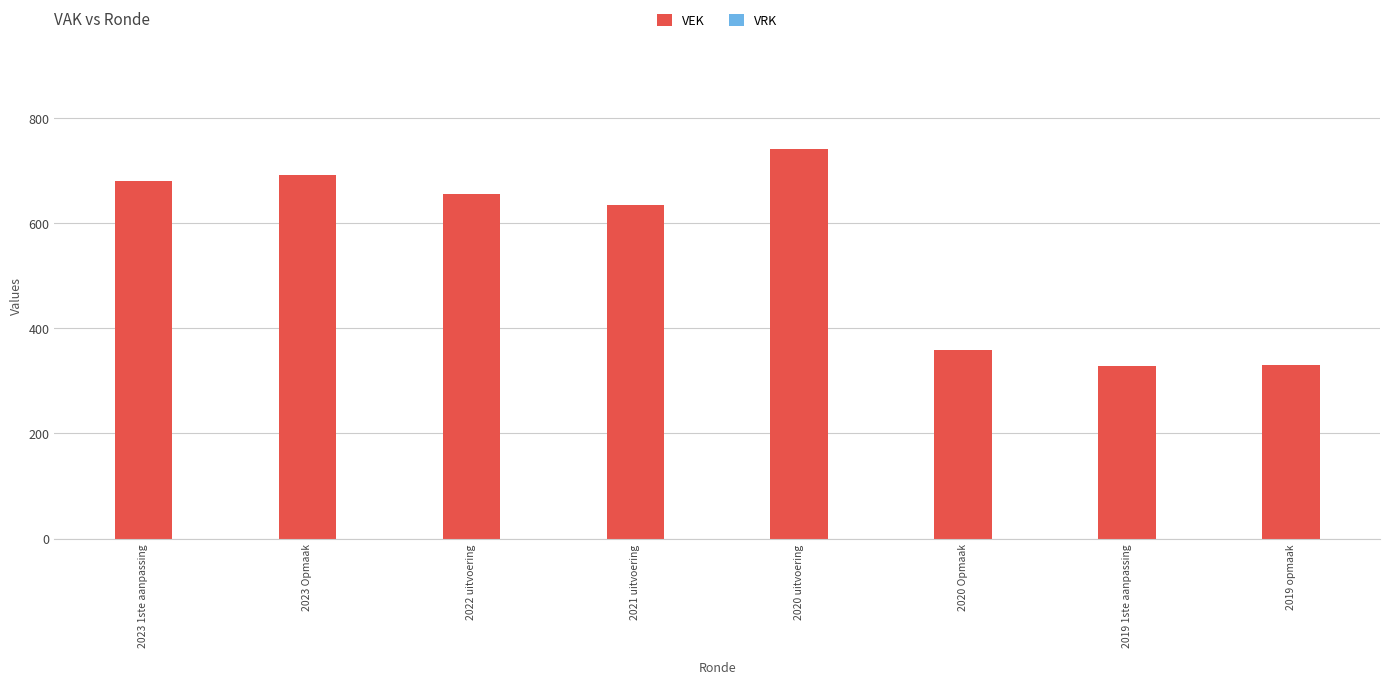

What is the smallest value displayed?

329